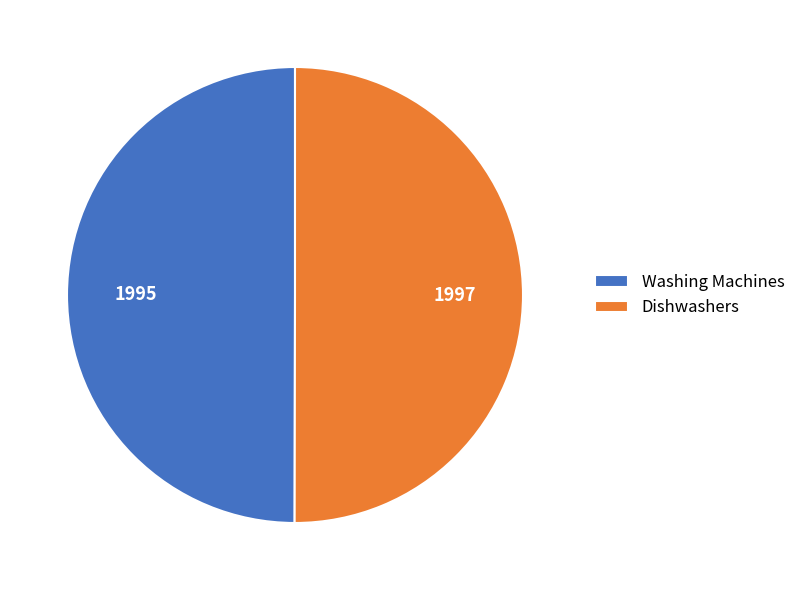

Is the sum of Washing Machines and Dishwashers greater than half?

Yes